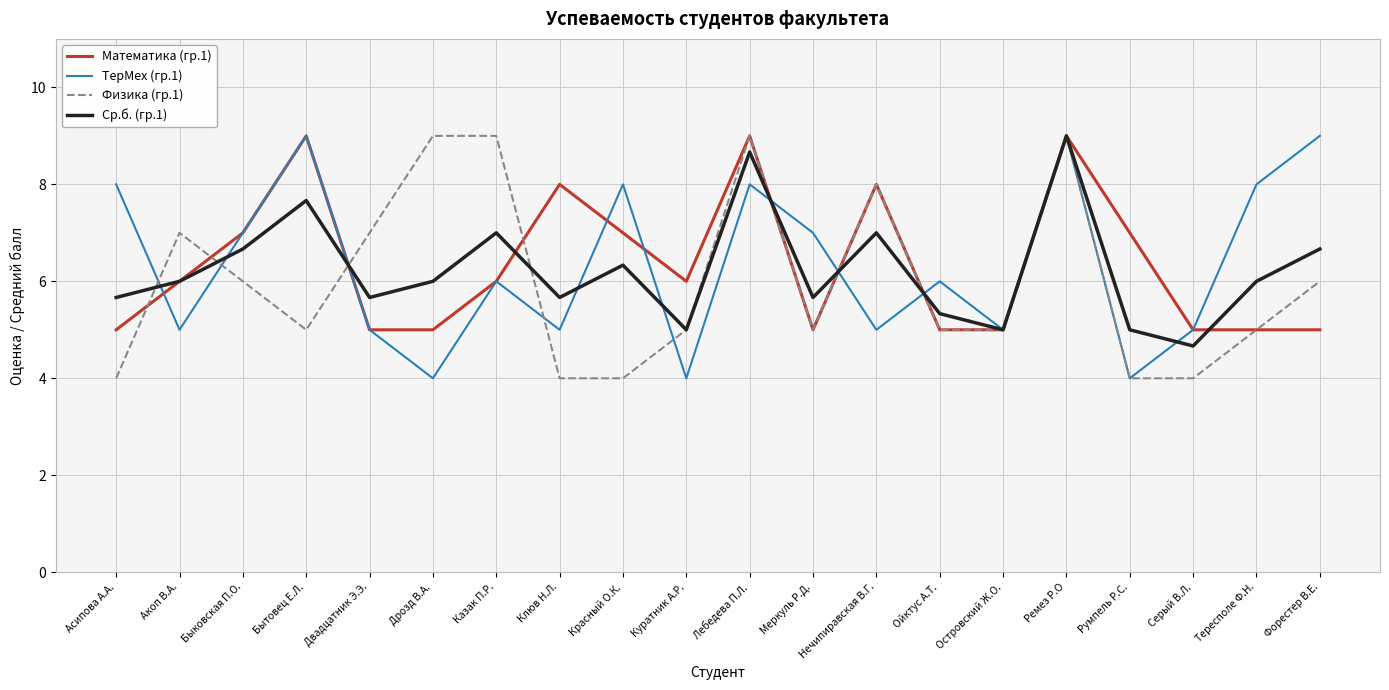

How many lines are shown in the chart?

4